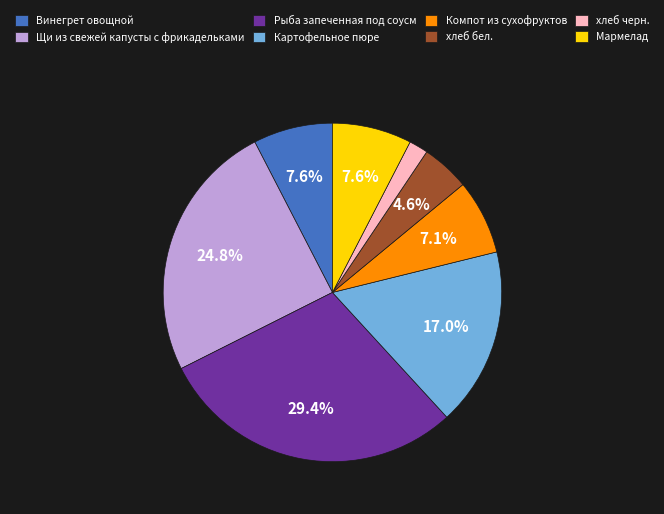

Which slice is the largest?

Рыба запеченная под соусм